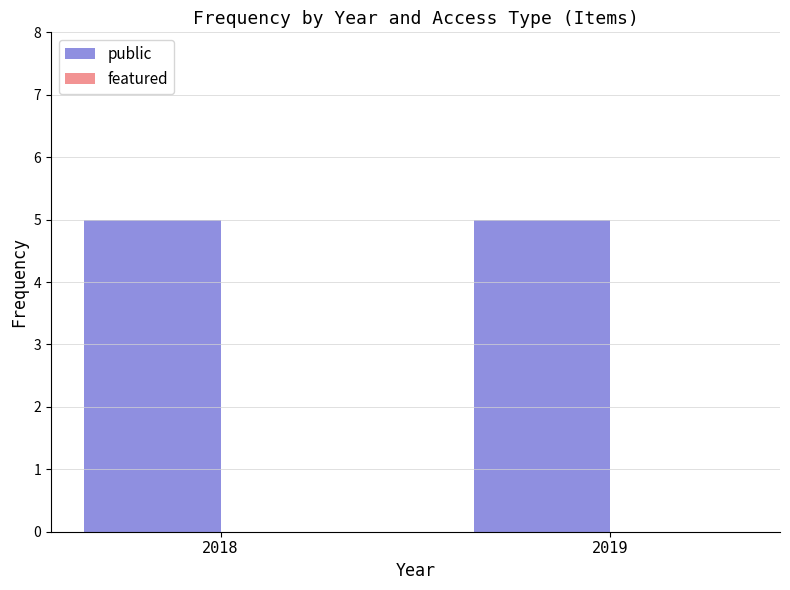

At 2018, list the series in order from smallest to largest.

featured, public